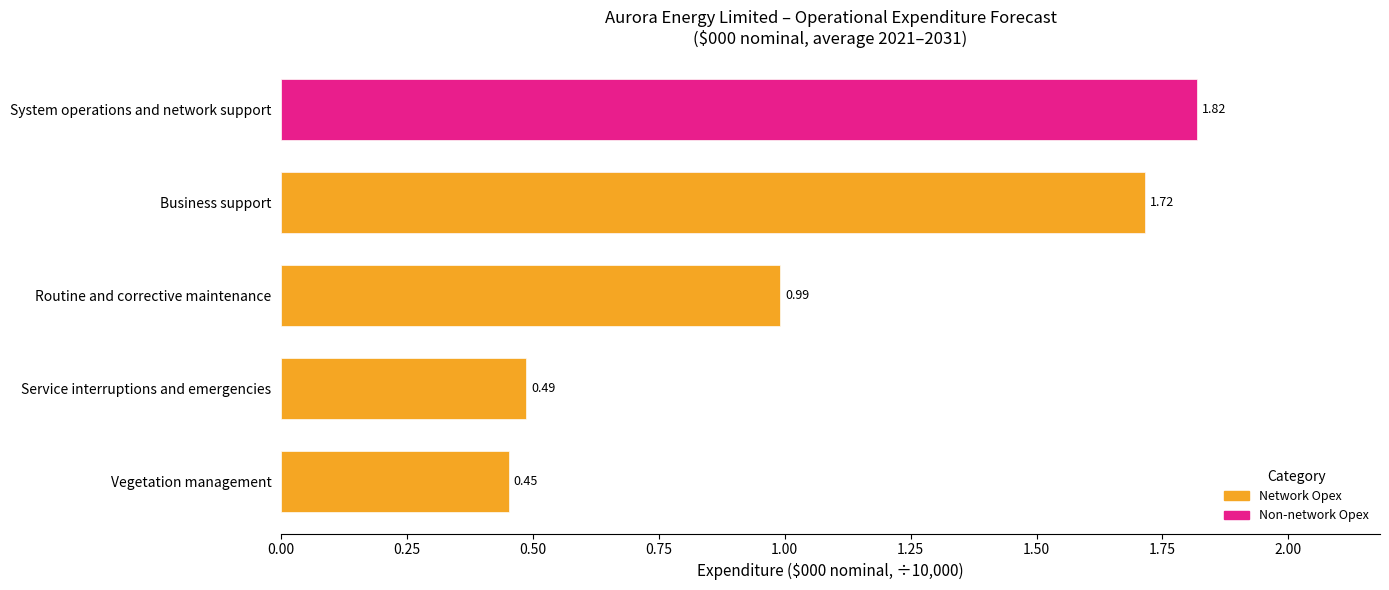

Approximately how many times larger is the value at Service interruptions and emergencies compared to Business support?

0.3